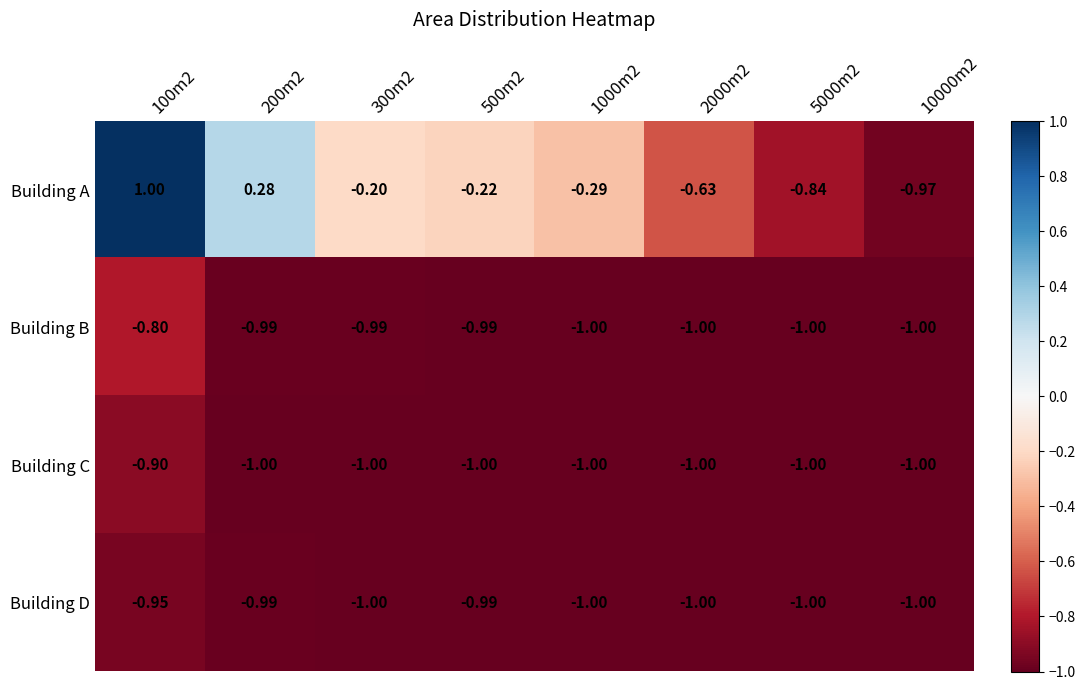

Is the value of Building B at 200m2 greater than the value of Building A at 10000m2?

No